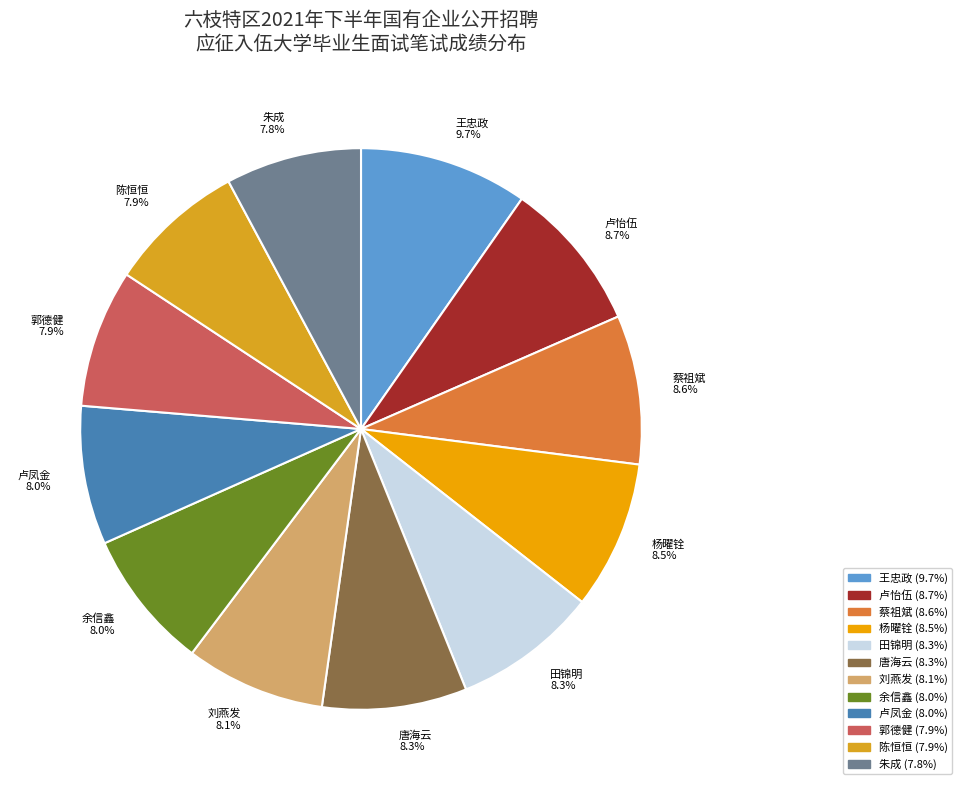

Does 唐海云 represent more than half of the total?

No